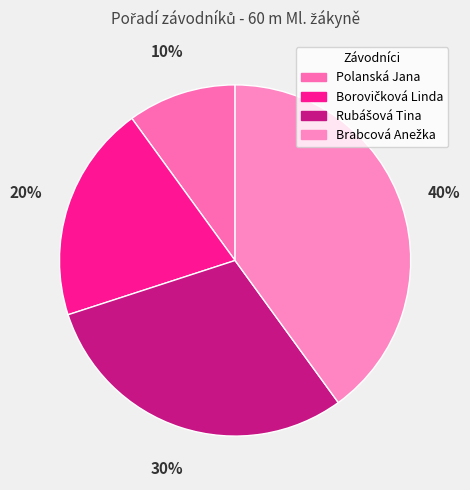

What percentage is the Rubášová Tina slice, to the nearest percent?

30%